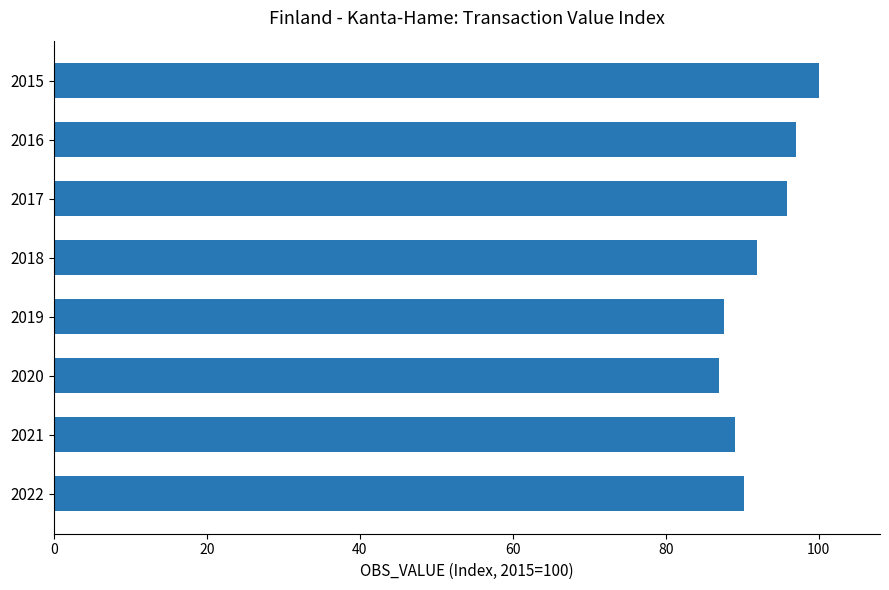

The value at 2016 is 97.0. True or false?

True